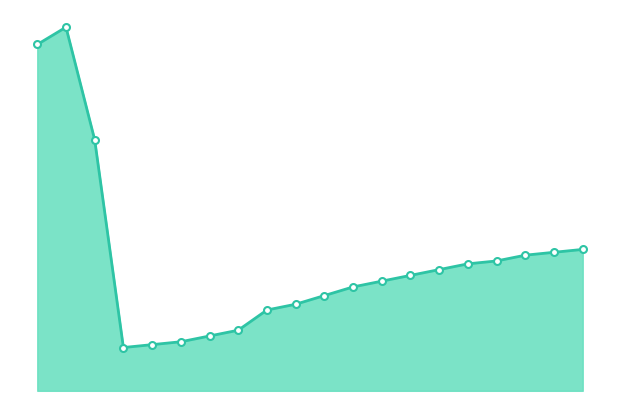

What is the difference between the second highest and second lowest values?

104